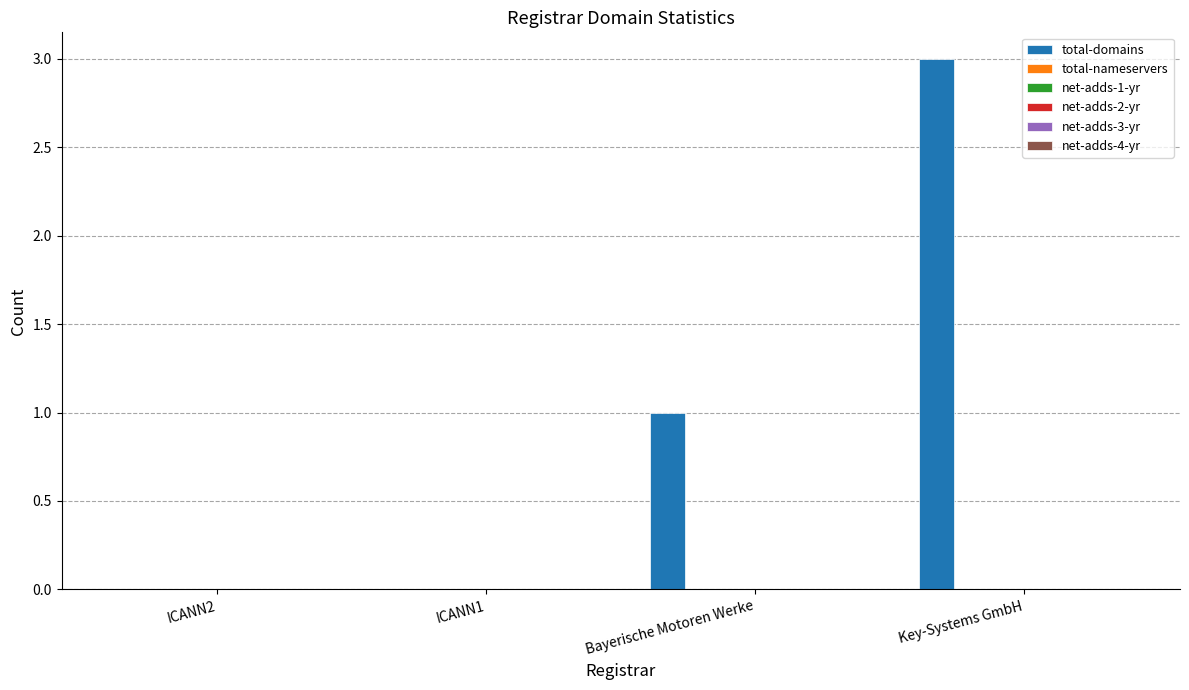

What is the greatest value displayed?

3